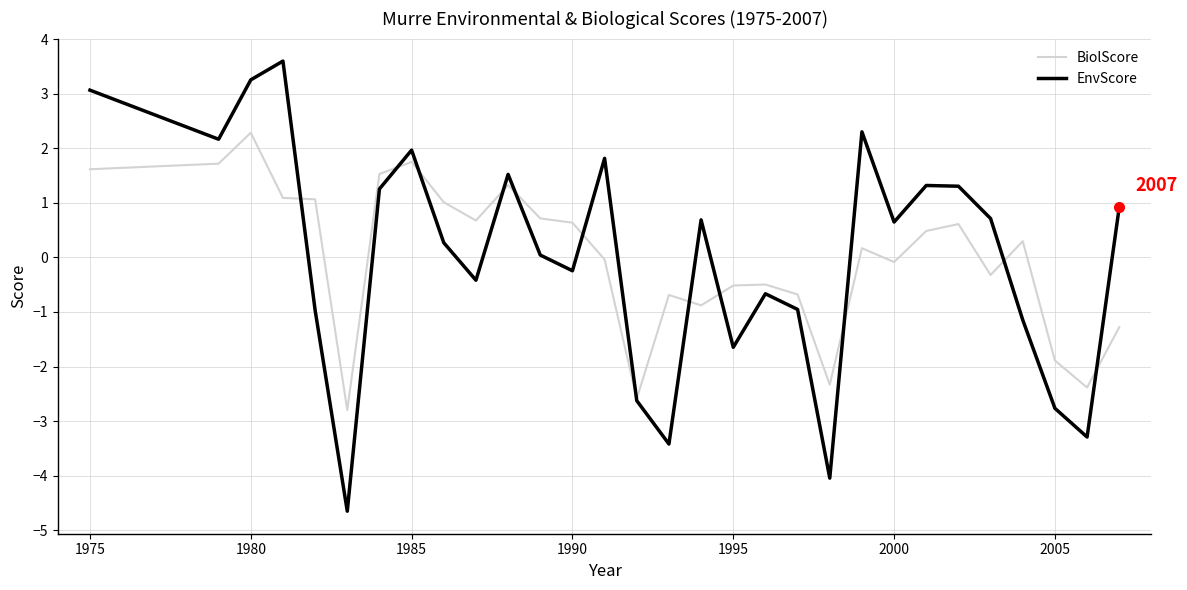

Rank the series by their maximum value, from lowest to highest.

BiolScore, EnvScore